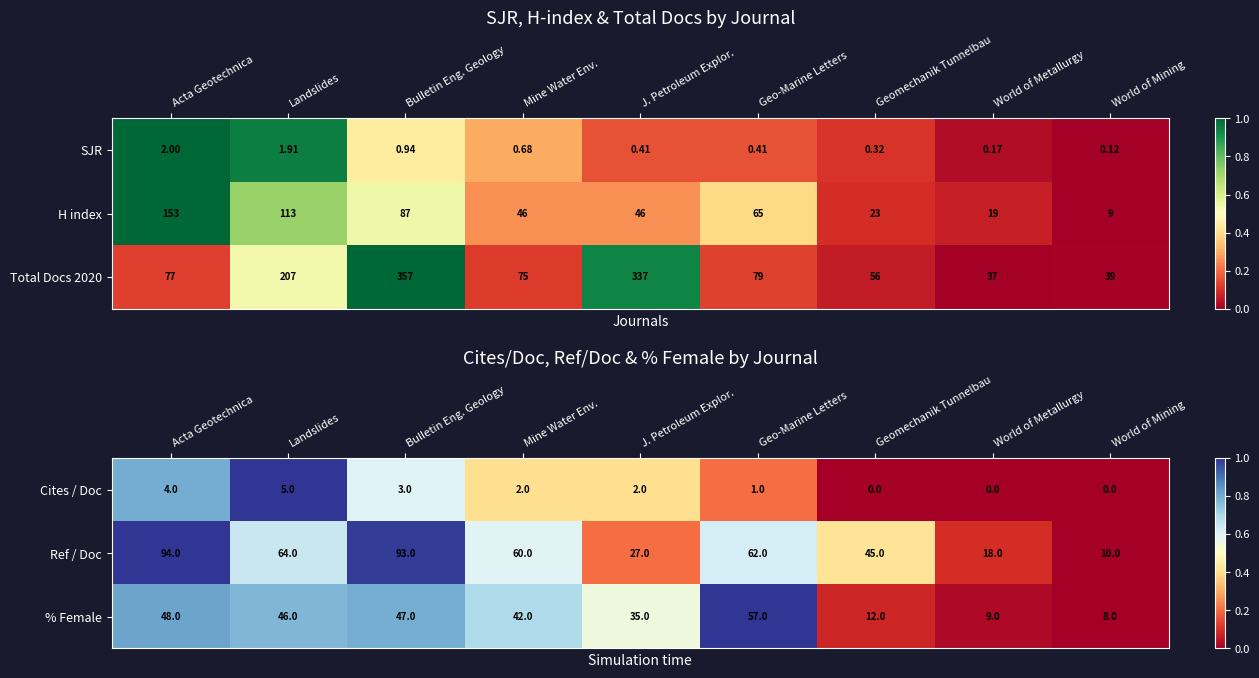

Is it true that Cites / Doc equals 2 at Mine Water Env.?

True